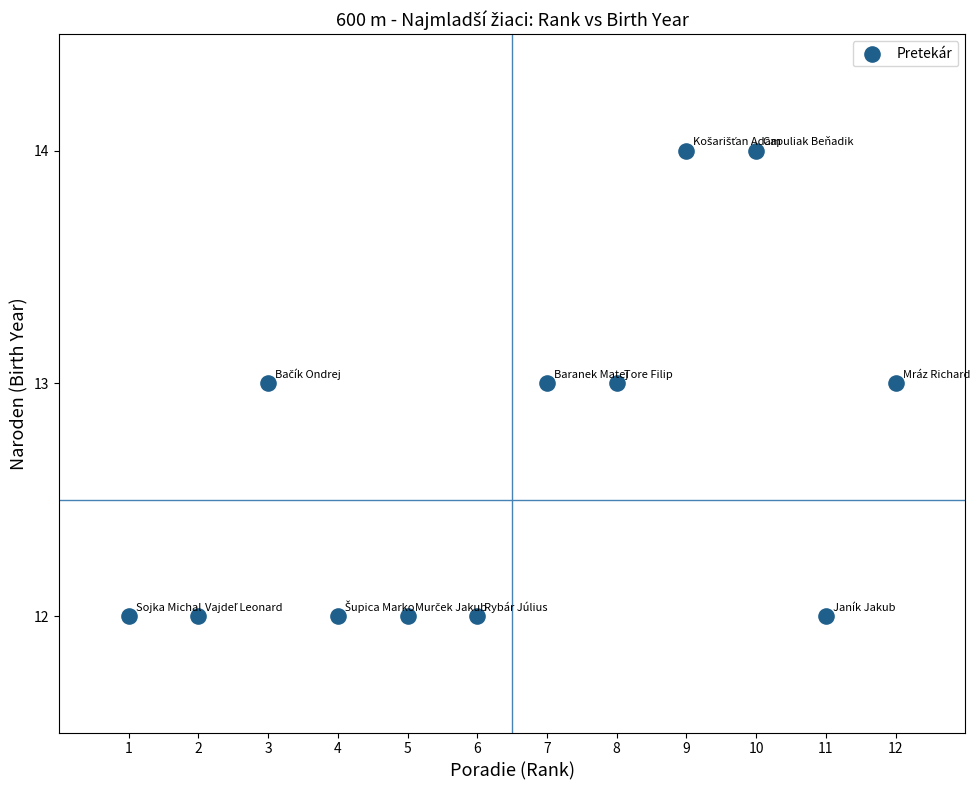

What is the average X value?

6